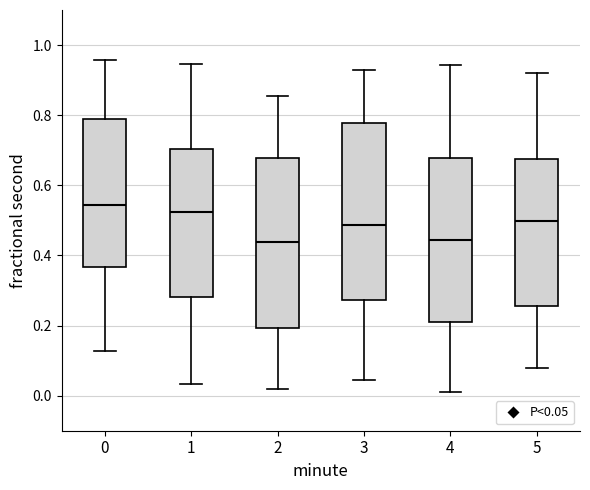

Reading left to right, transcribe this box plot: for each box, give where its median line is, the range the box spans, and where its two whiskers end, as read against the y-axis. The values are not printed on the chart, so give them approximately, as read against the axis.

0: median 0.54, box 0.36 to 0.78, whiskers 0.12 to 0.96
1: median 0.52, box 0.28 to 0.70, whiskers 0.04 to 0.94
2: median 0.44, box 0.20 to 0.68, whiskers 0.02 to 0.86
3: median 0.48, box 0.28 to 0.78, whiskers 0.04 to 0.92
4: median 0.44, box 0.20 to 0.68, whiskers 0.00 to 0.94
5: median 0.50, box 0.26 to 0.68, whiskers 0.08 to 0.92